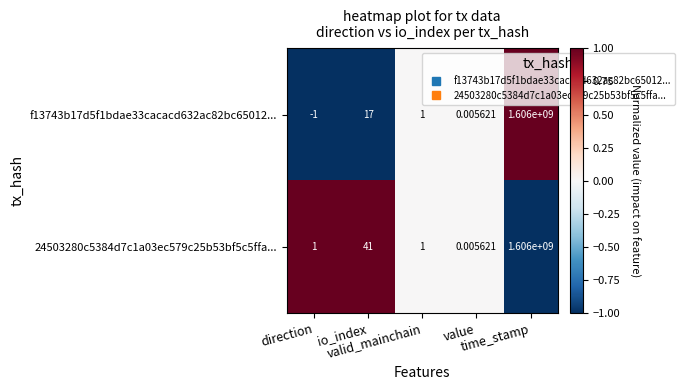

Reading left to right, what are all the values shown in this chart?

f13743b17d5f1bdae33cacacd632ac82bc65012...: direction=-1.0	io_index=17.0	valid_mainchain=1.0	value=0.0	time_stamp=1606000000.0
24503280c5384d7c1a03ec579c25b53bf5c5ffa...: direction=1.0	io_index=41.0	valid_mainchain=1.0	value=0.0	time_stamp=1606000000.0